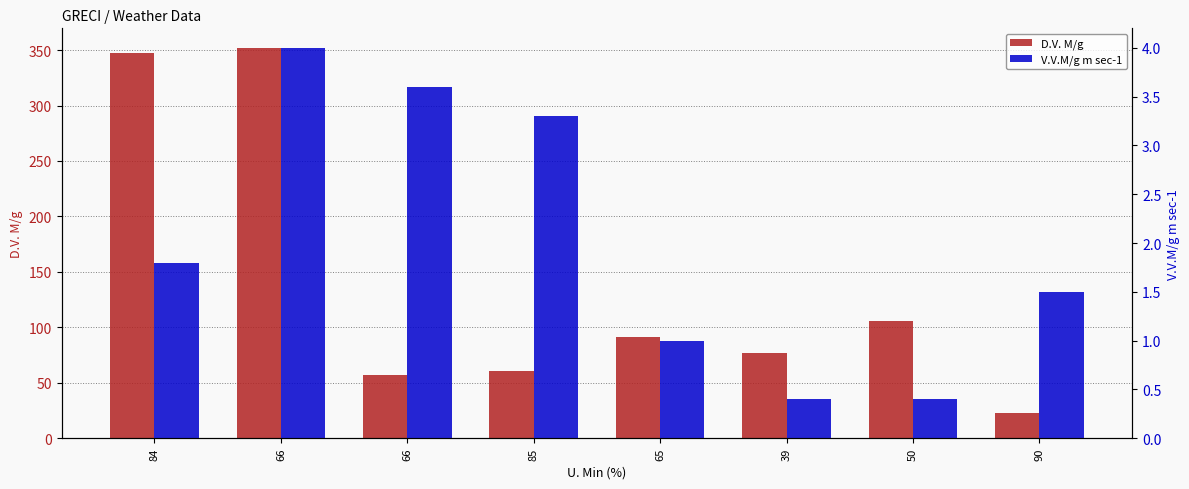

List the labels in order of V.V.M/g m sec-1 value, largest first.

66, 66, 85, 84, 90, 65, 39, 50